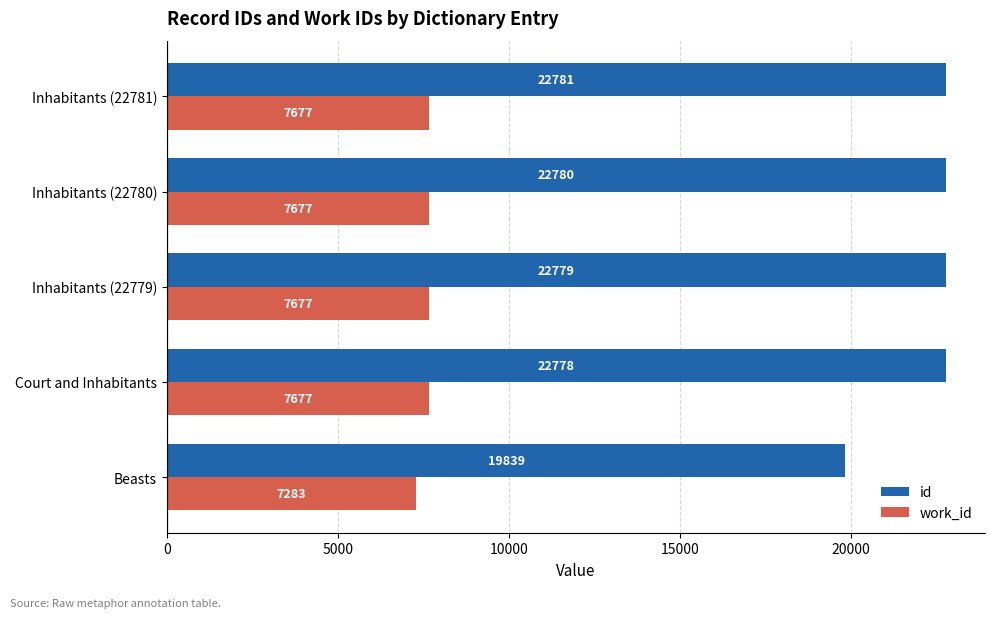

What are all the series names shown in the legend?

id, work_id